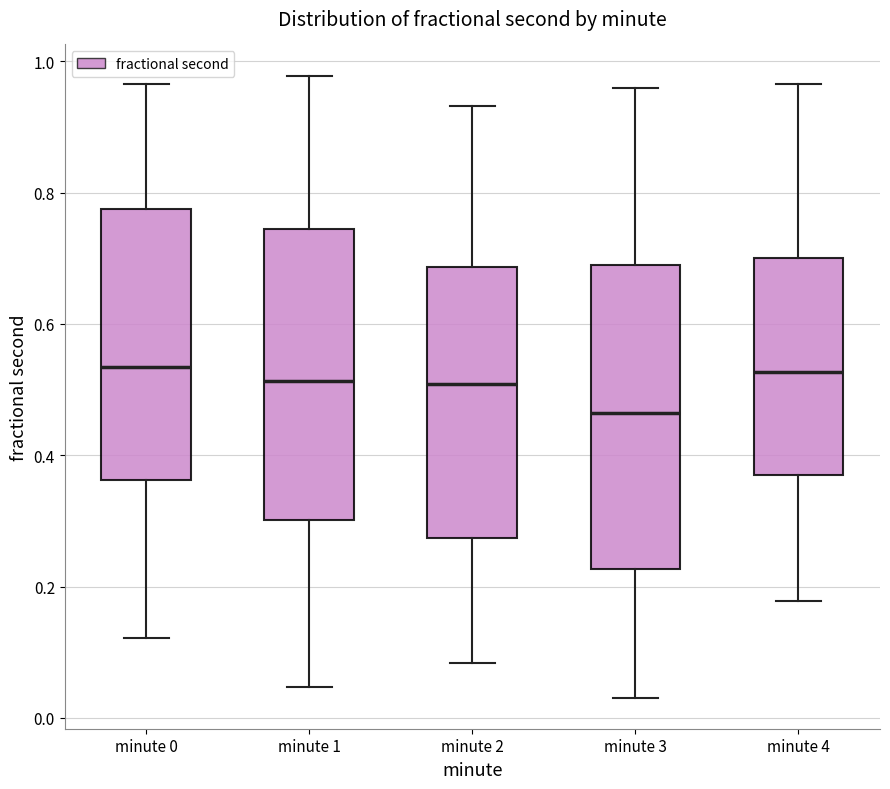

Comparing the boxes themselves (not the whiskers), which one is the tallest?

minute 3